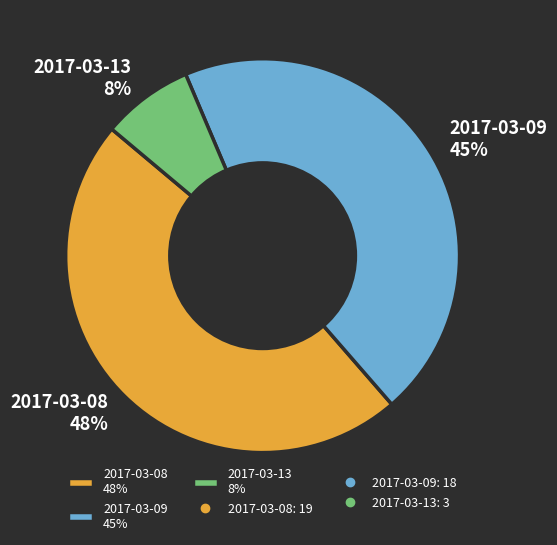

To the nearest percent, what is the combined percentage of 2017-03-09 and 2017-03-08?

92%